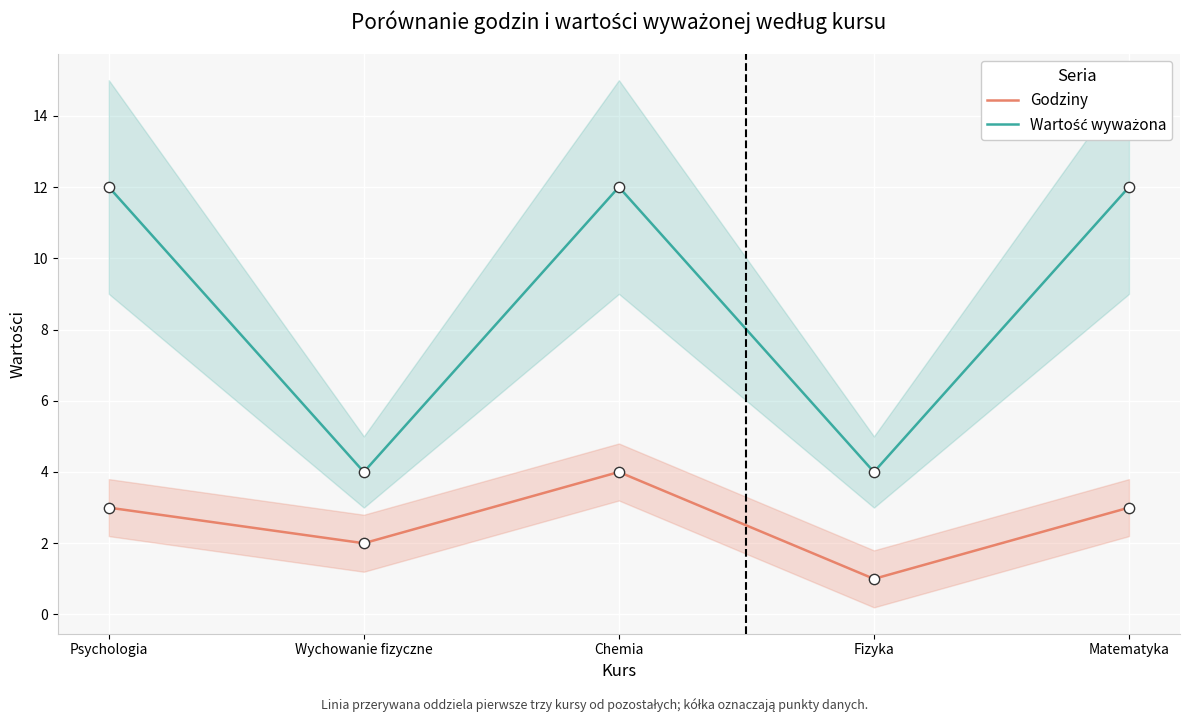

Which series contains the highest Y value?

Wartość wyważona